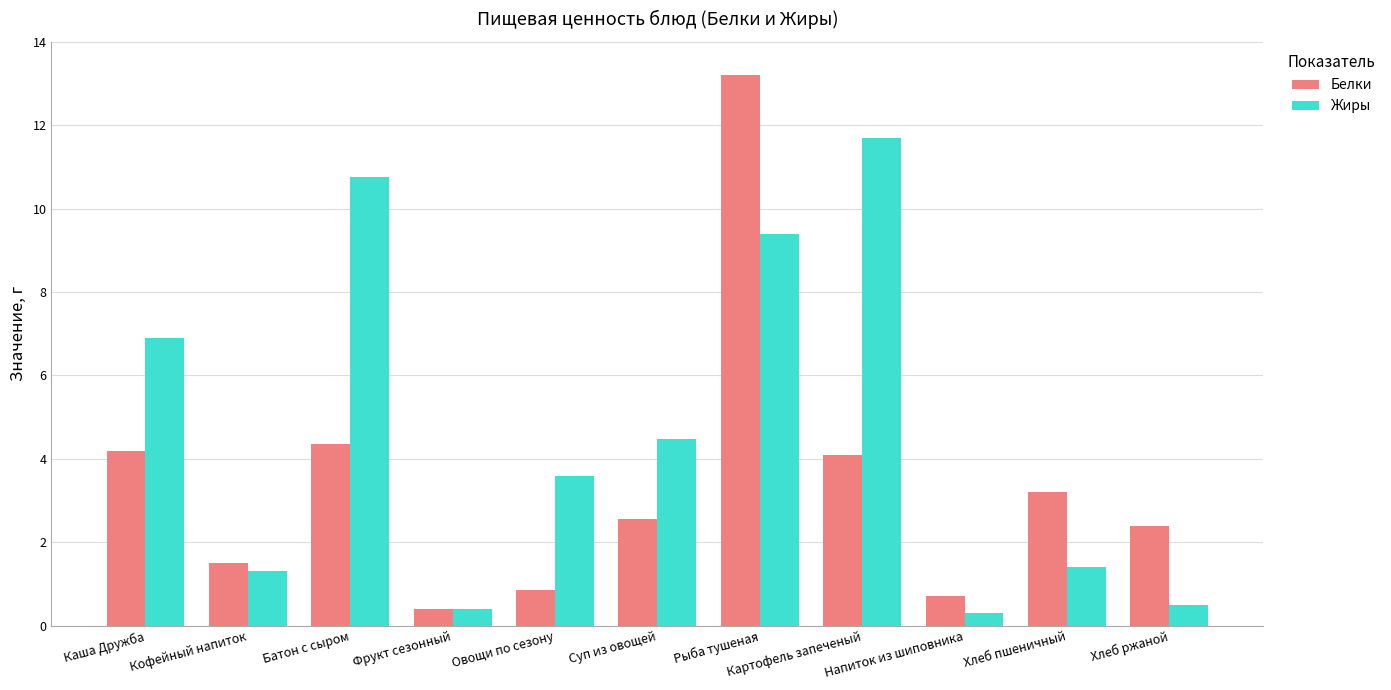

What value does the Жиры series have at Суп из овощей?

4.5